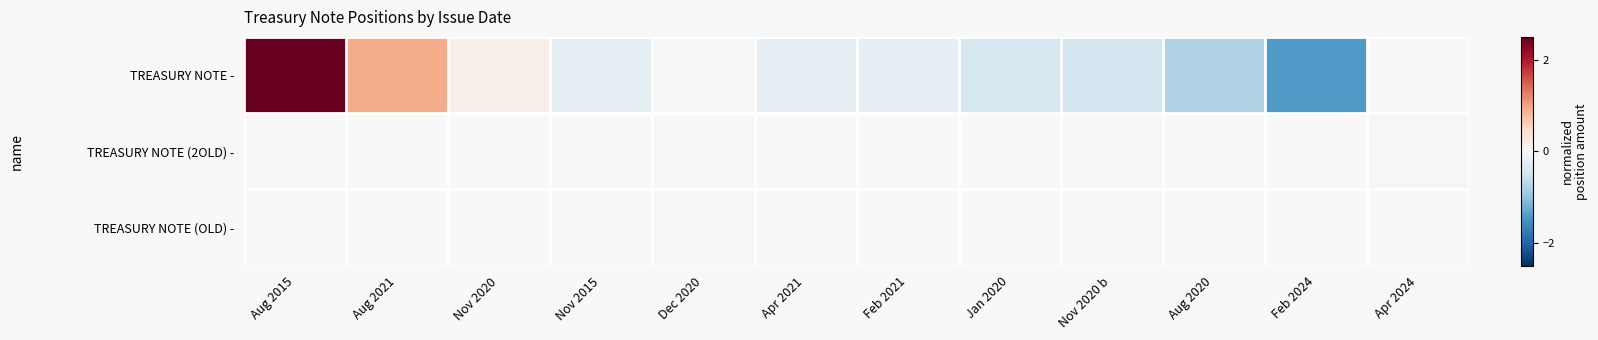

At how many categories does at least one series exceed 1?

1